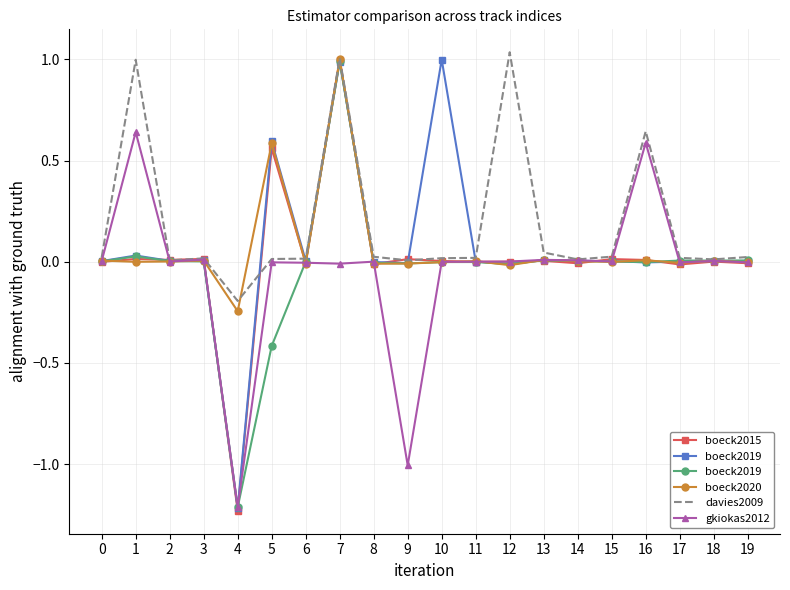

What is the smallest value displayed?

-1.2